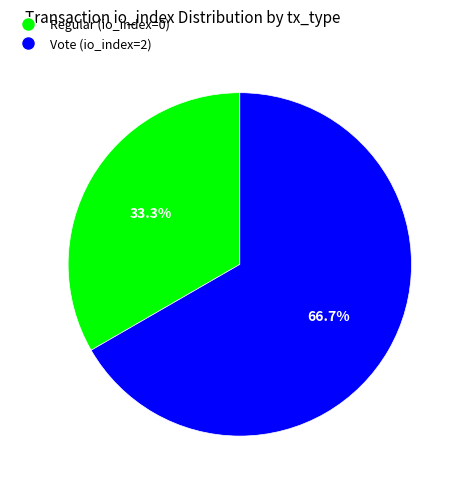

Which has a higher value, Vote (io_index=2) or Regular (io_index=0)?

Vote (io_index=2)